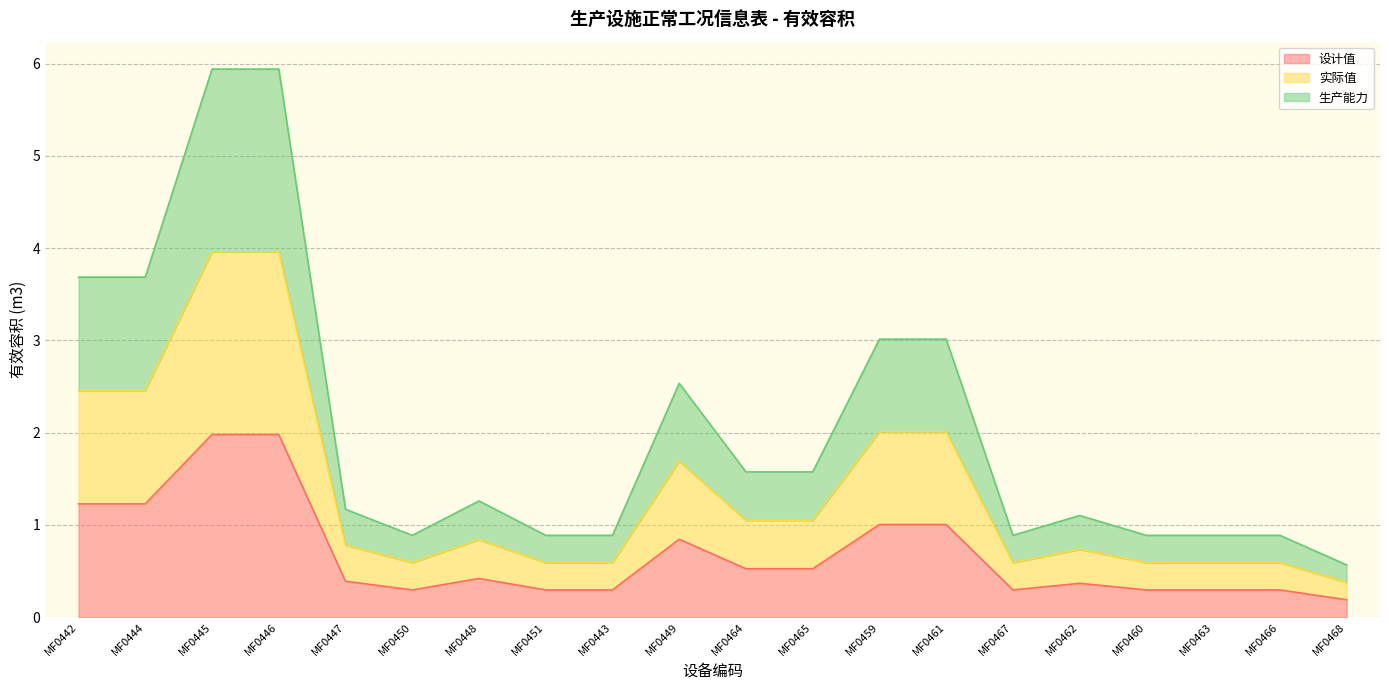

In 设计值, how many points are higher than both neighbors (excluding endpoints)?

3